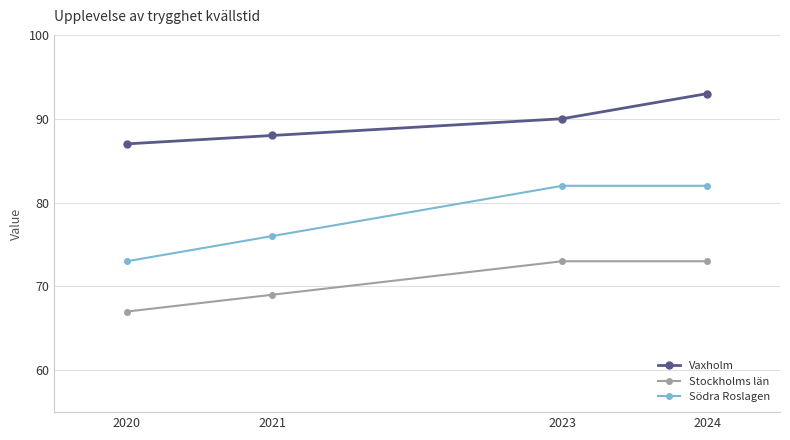

What is the difference between the Vaxholm values at 2020 and 2023?

3